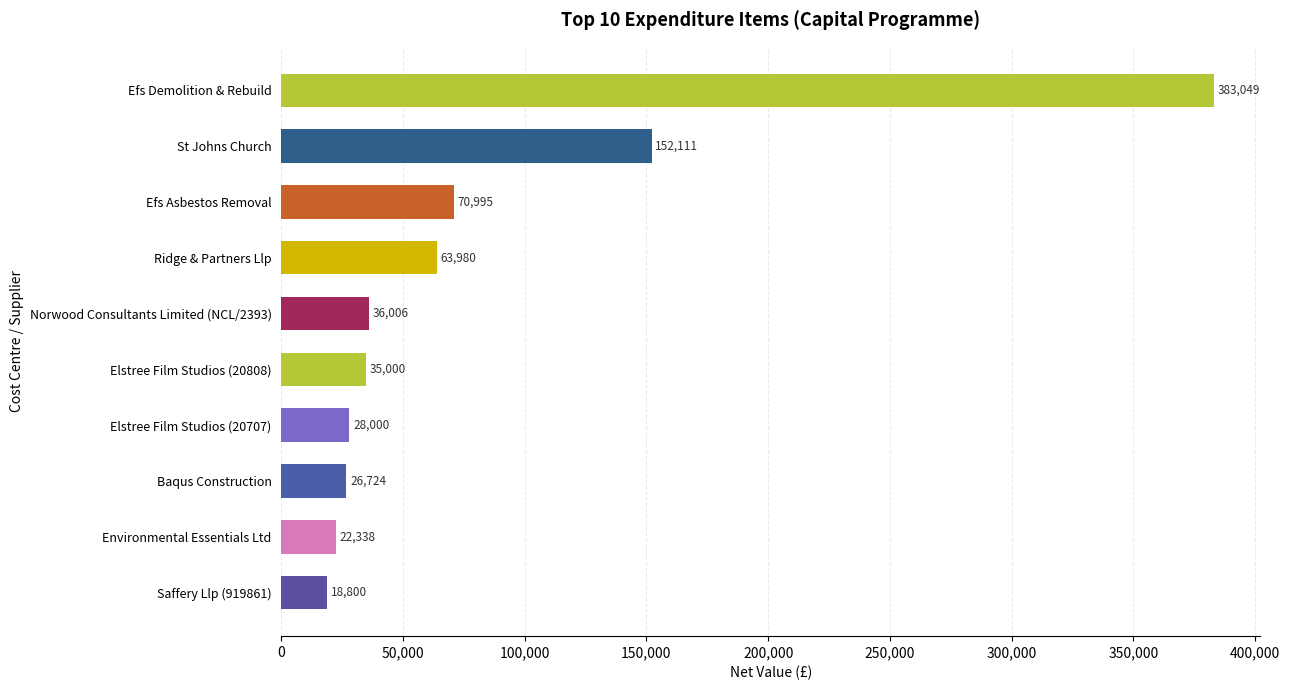

List the labels in order of value, largest first.

Efs Demolition & Rebuild, St Johns Church, Efs Asbestos Removal, Ridge & Partners Llp, Norwood Consultants Limited (NCL/2393), Elstree Film Studios (20808), Elstree Film Studios (20707), Baqus Construction, Environmental Essentials Ltd, Saffery Llp (919861)